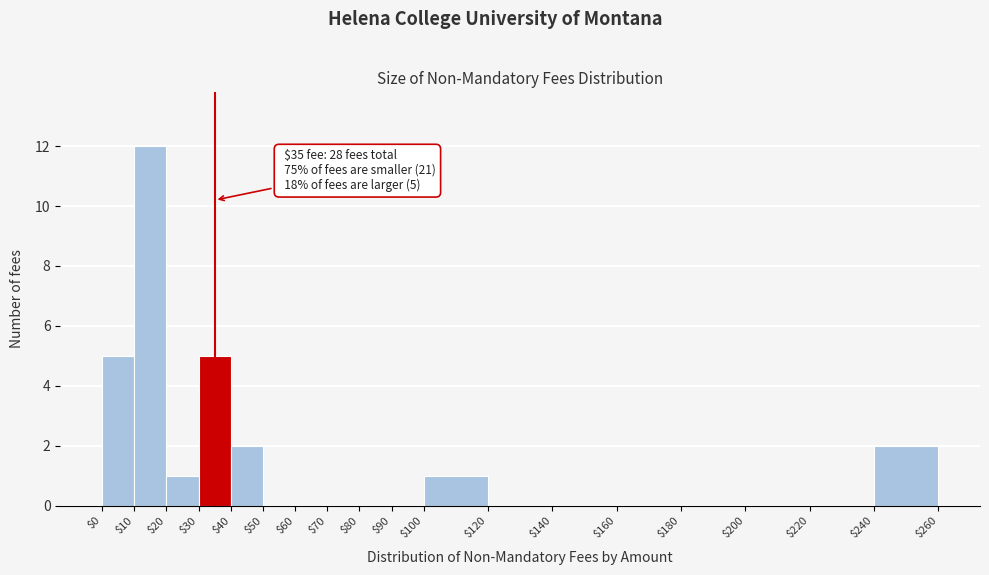

Which range on the x-axis has the tallest bar?

$10 to $20